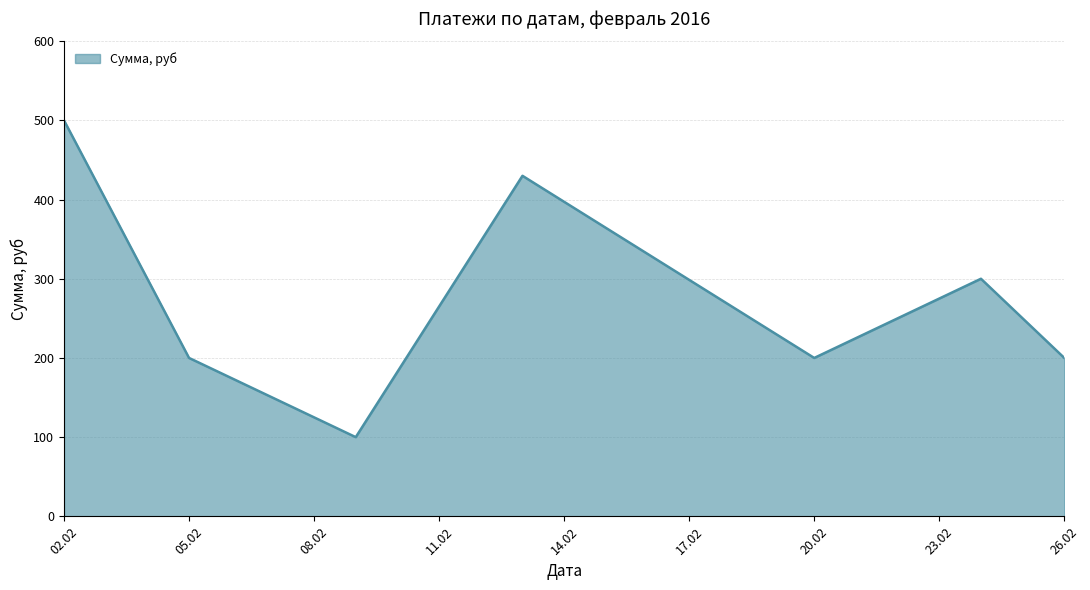

How many distinct data groups are displayed?

1